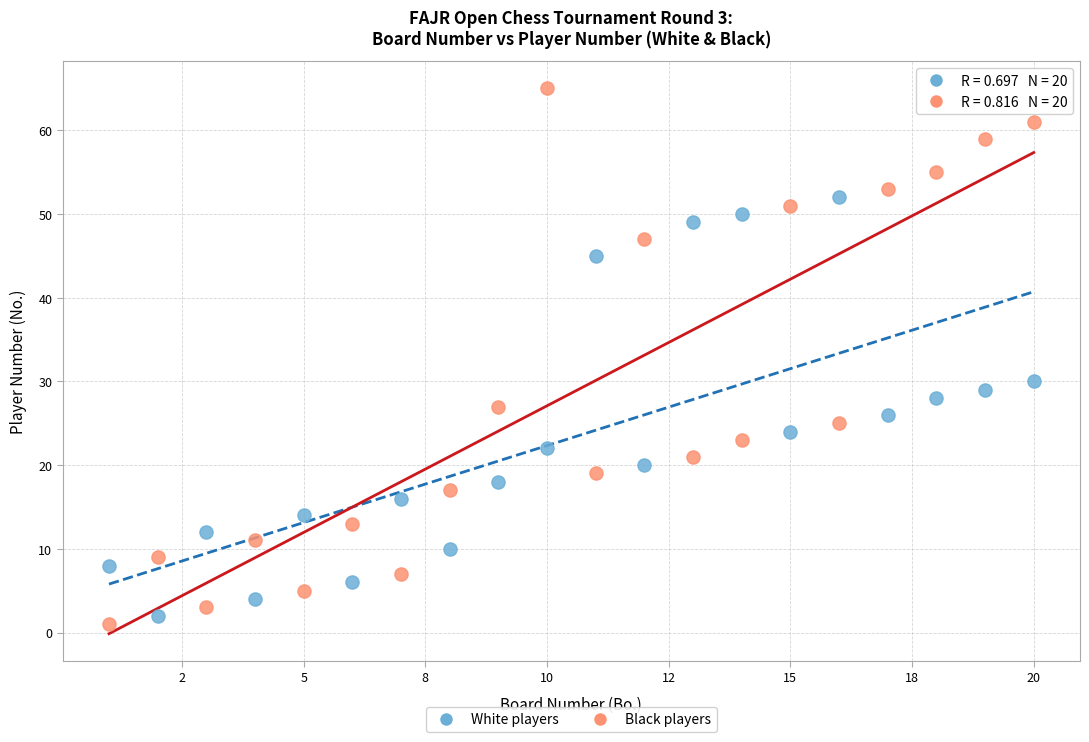

Which series contains the highest Y value?

Black players